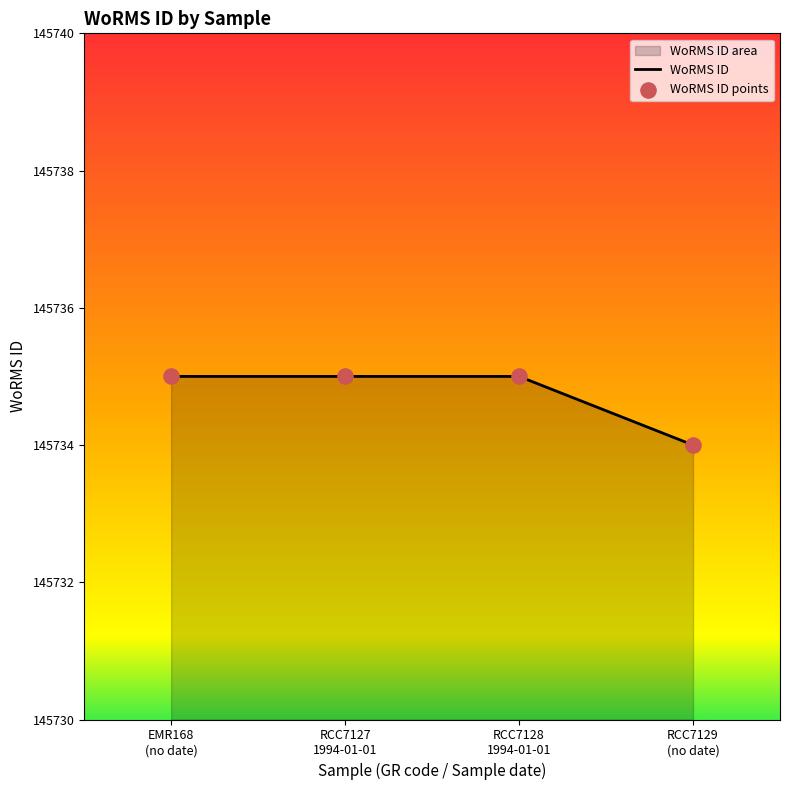

What is the sum of all values?

582939